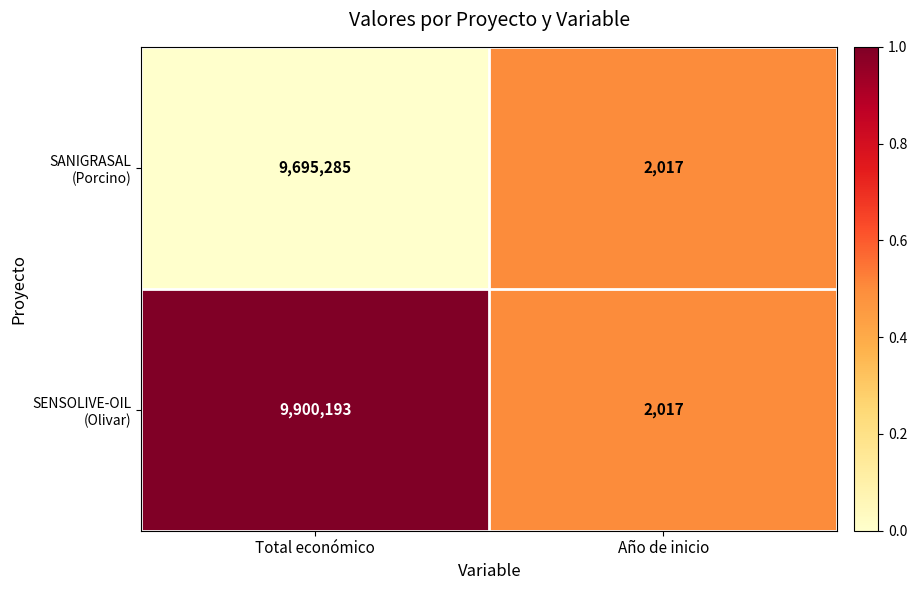

What is the total value across all series at Total económico?

19595478